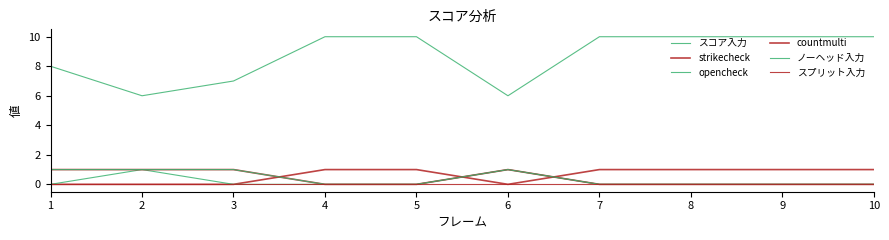

What is the difference between the highest and lowest values at 2?

6